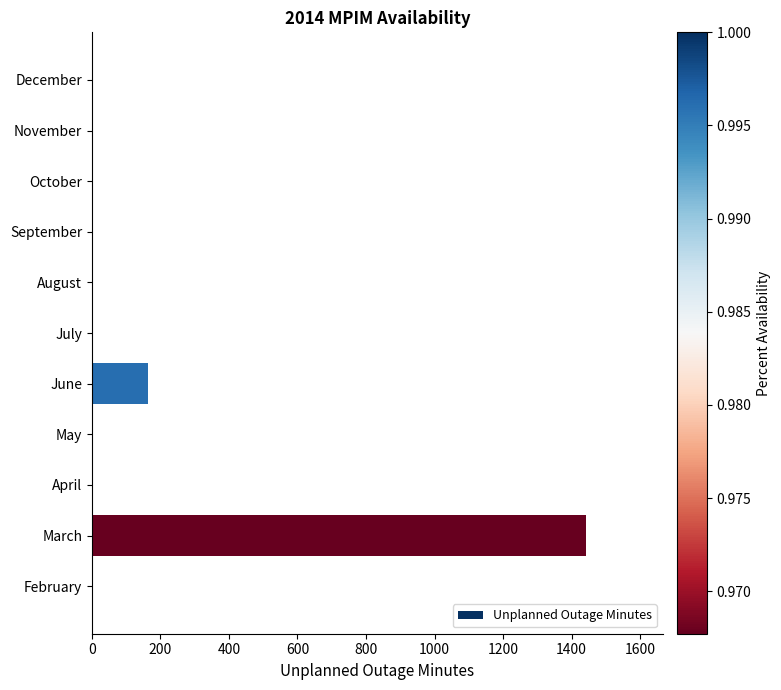

What is the maximum value shown in the chart?

1441